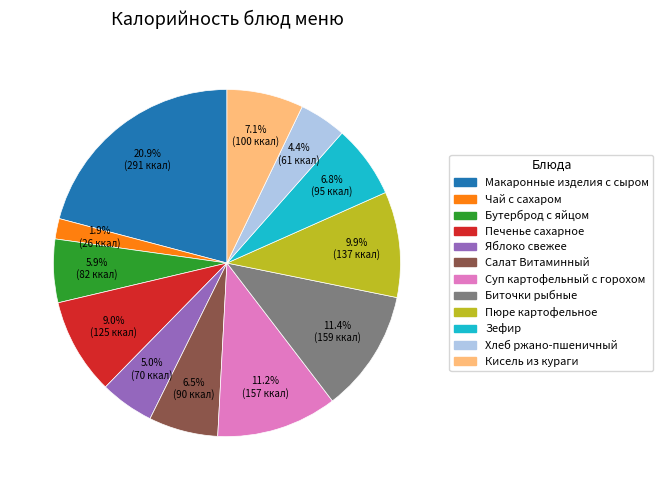

Does any single category account for the majority?

No